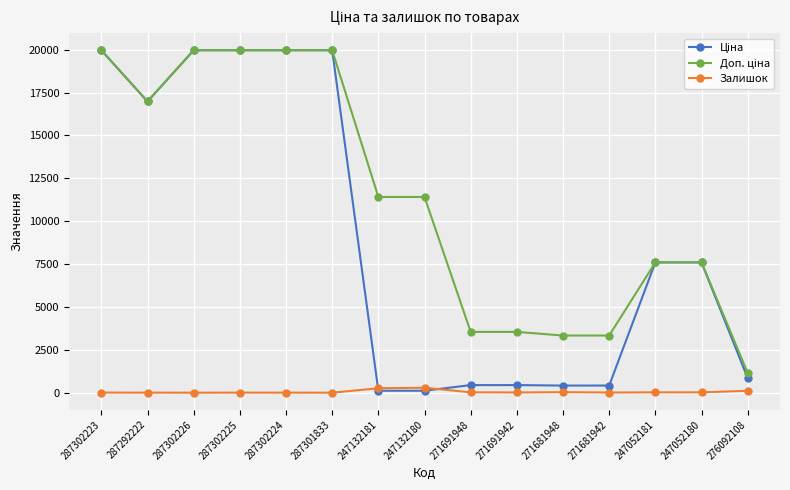

True or false: Залишок has more than 1 interior local peaks.

True